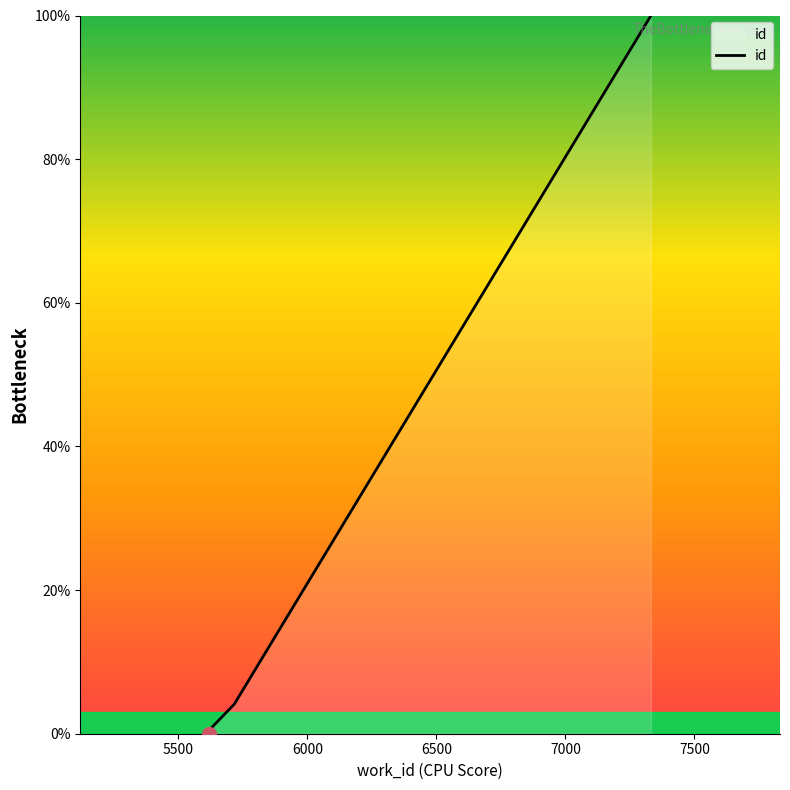

How many distinct data groups are displayed?

1